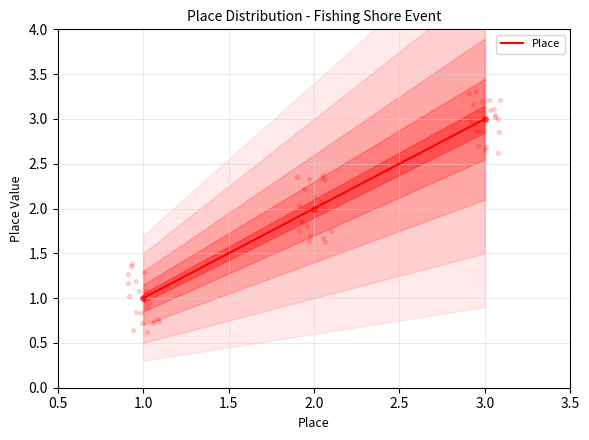

Is it true that Place equals 1 at 1.0?

True